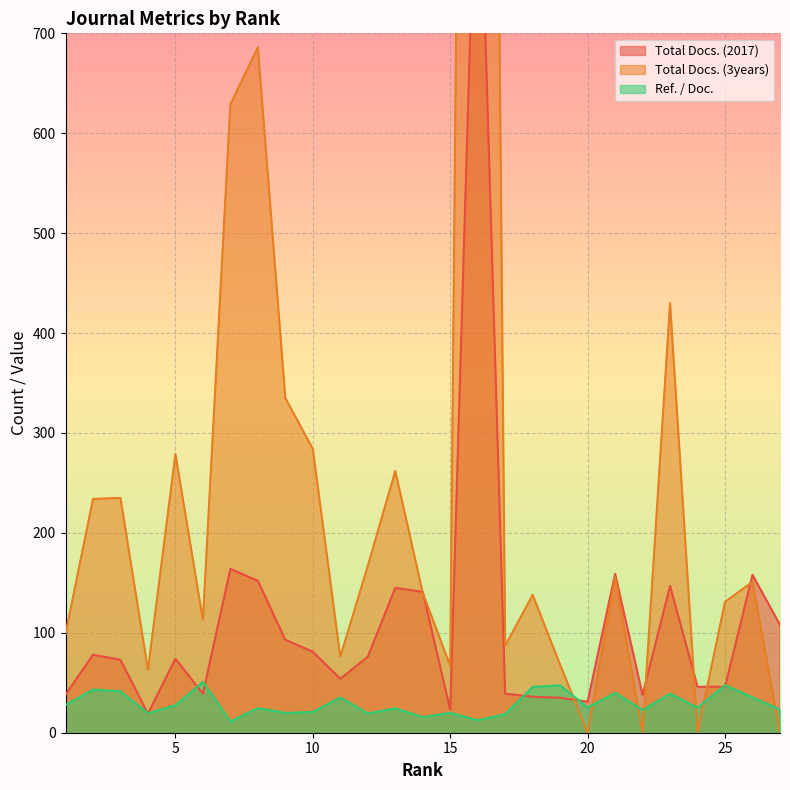

Which has a higher value, 8 or 27?

8